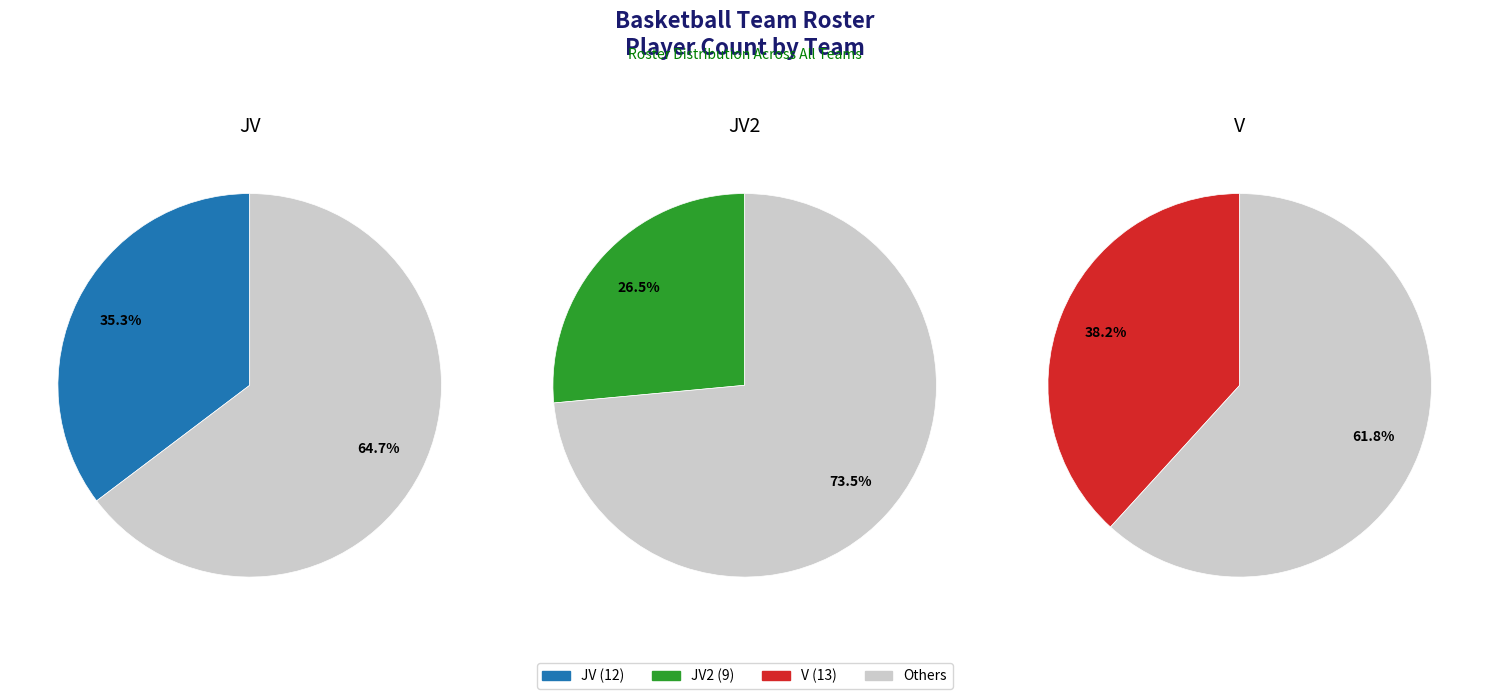

Is JV the majority of the pie?

No